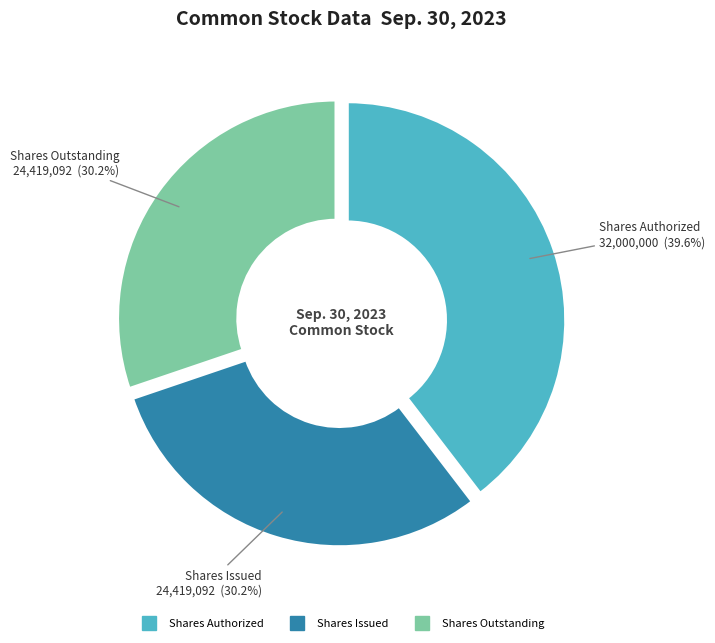

Is there any slice that represents more than half of the pie?

No